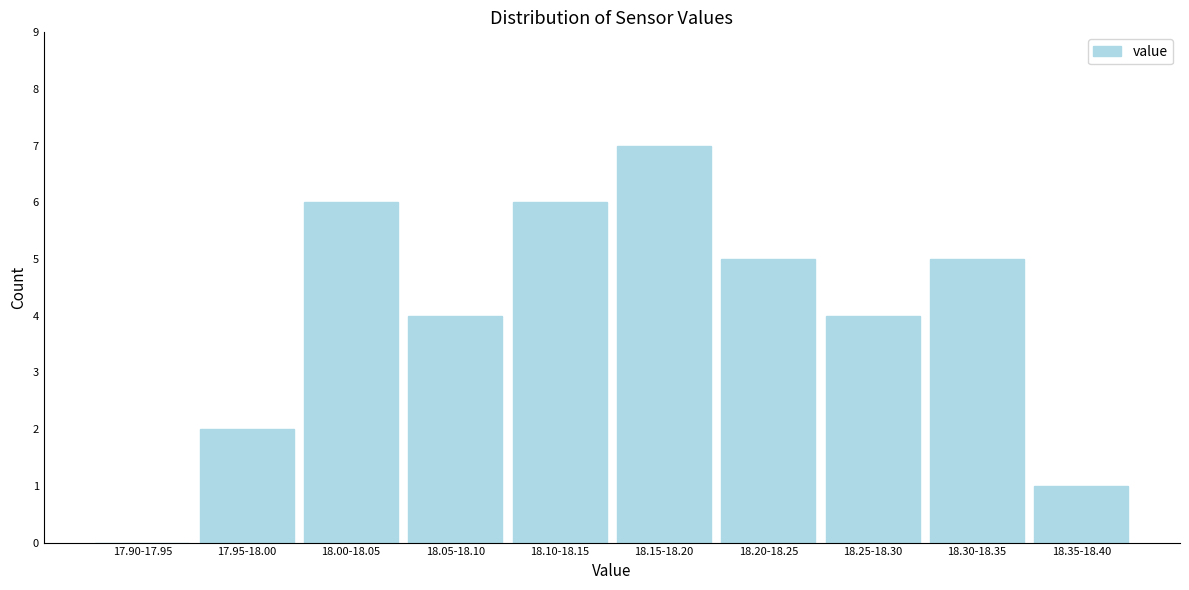

Reading left to right, what are all the values shown in this chart?

17.90-17.95=0	17.95-18.00=2	18.00-18.05=6	18.05-18.10=4	18.10-18.15=6	18.15-18.20=7	18.20-18.25=5	18.25-18.30=4	18.30-18.35=5	18.35-18.40=1